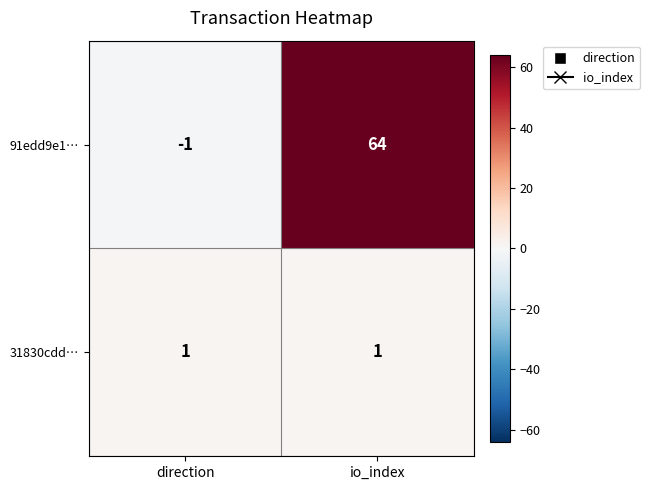

Reading right to left, list all the values displayed in this chart.

91edd9e1…: 64	-1
31830cdd…: 1	1